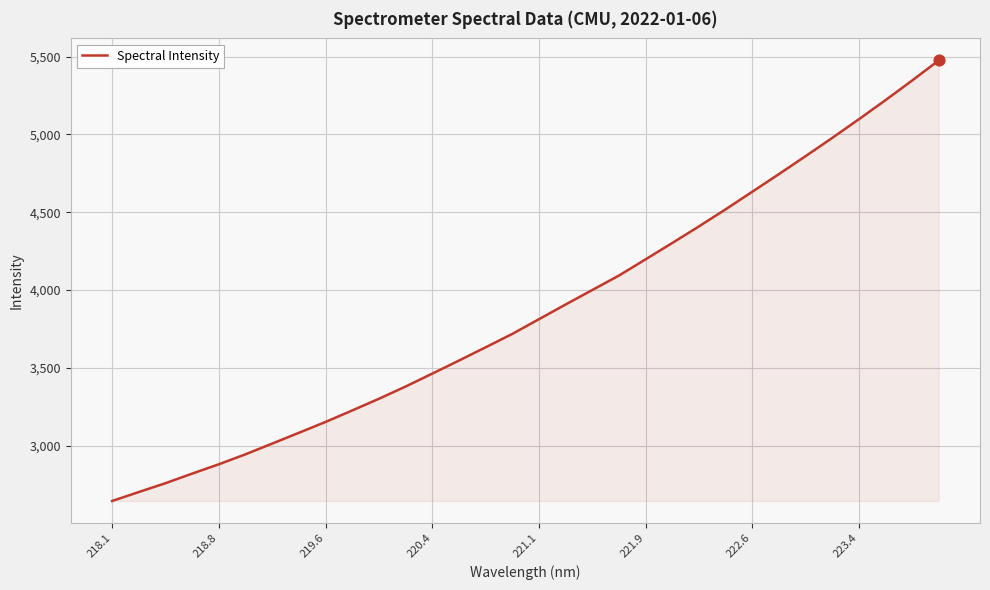

What is the smallest value displayed?

2645.7